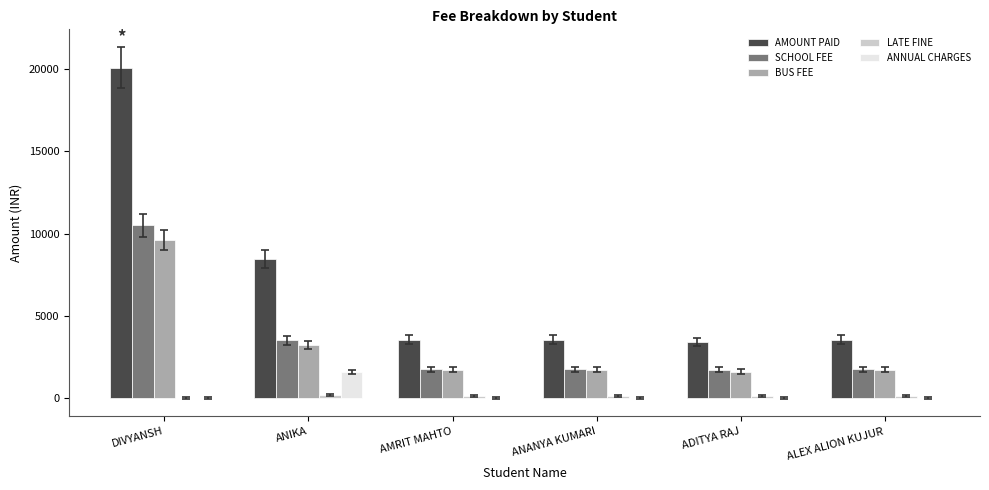

Is it true that ANNUAL CHARGES equals 0 at AMRIT MAHTO?

True